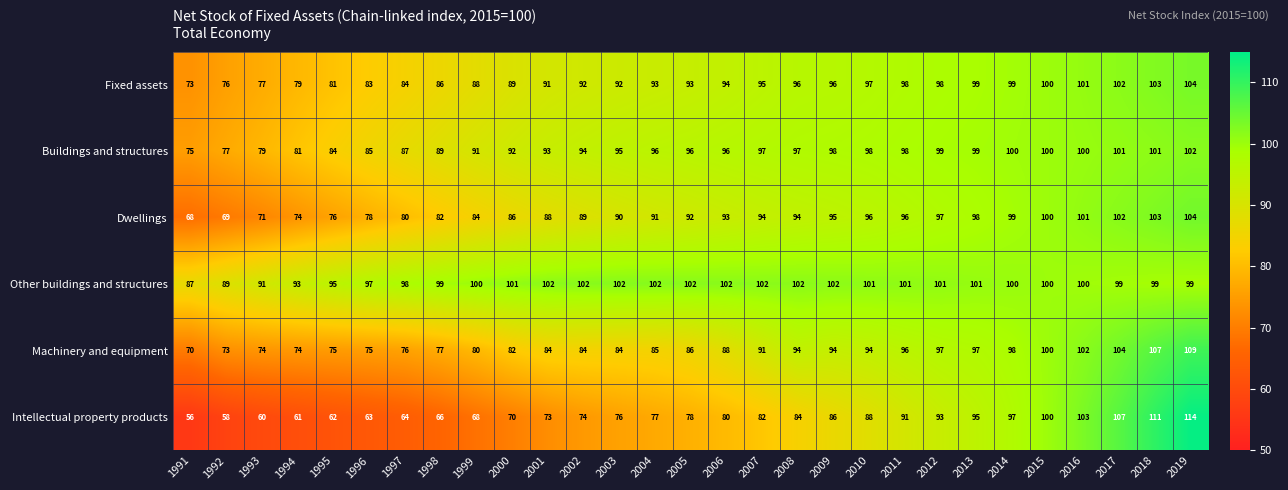

What is the difference between the Intellectual property products values at 2010 and 2007?

6